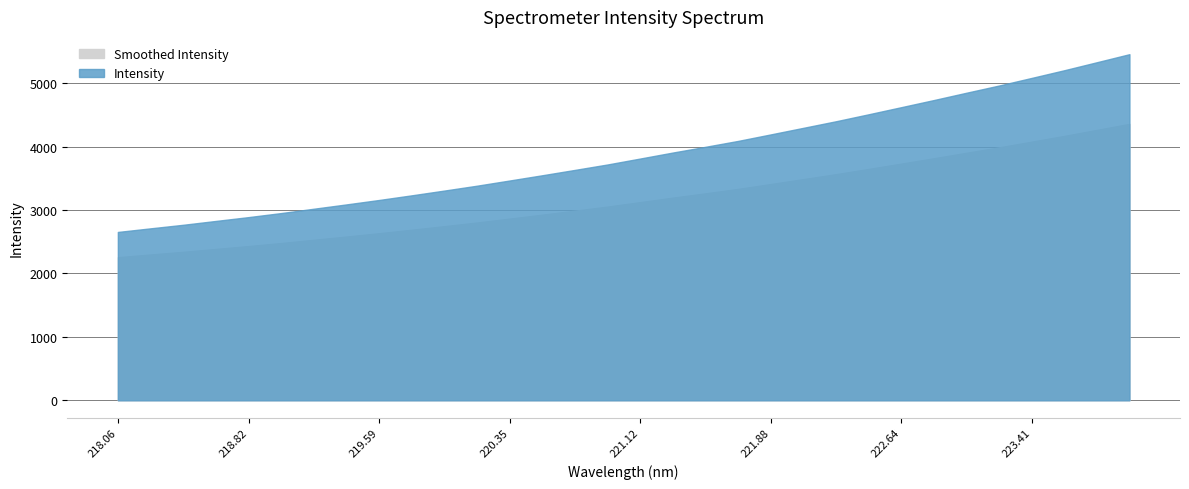

How many categories are shown in the chart?

32